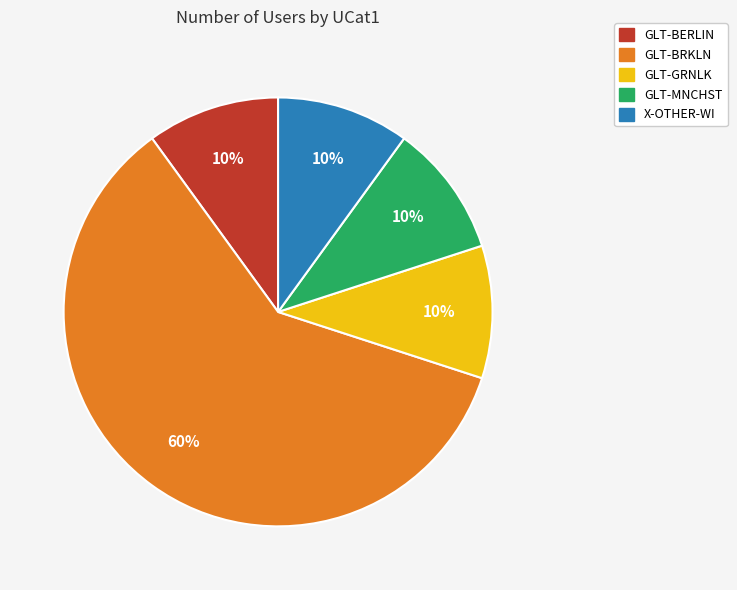

What percentage is the GLT-BERLIN slice, to the nearest percent?

10%